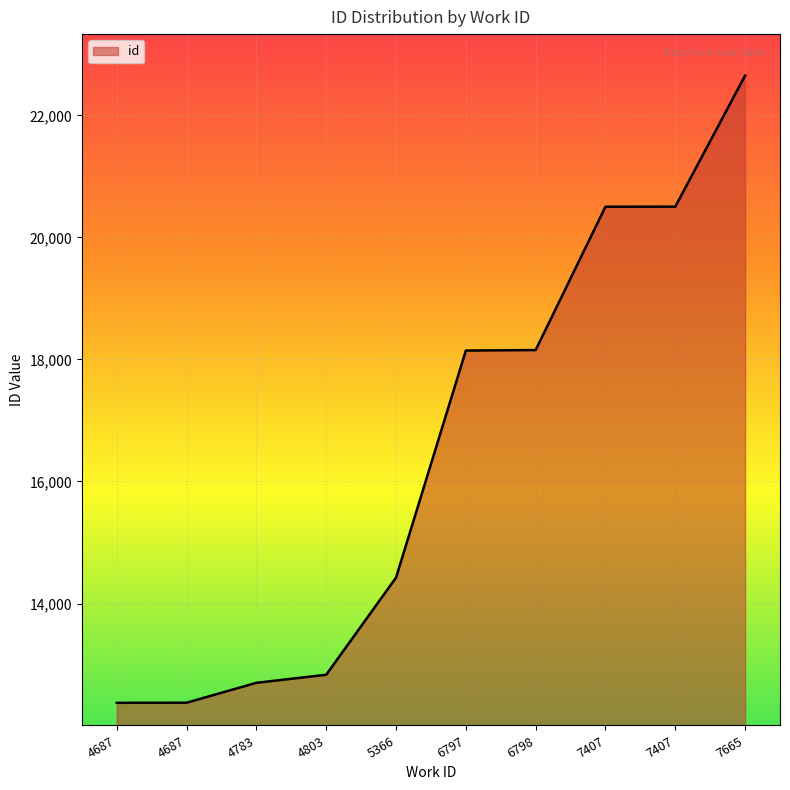

Reading left to right, list all the values displayed in this chart.

12373	12375	12701	12833	14425	18146	18154	20503	20504	22652